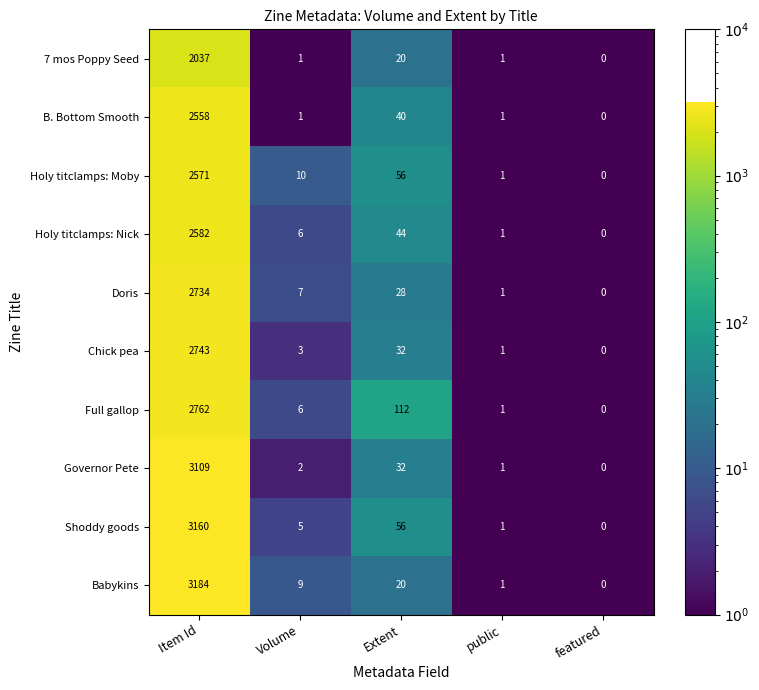

What is the difference between the 7 mos Poppy Seed values at public and Item Id?

2036